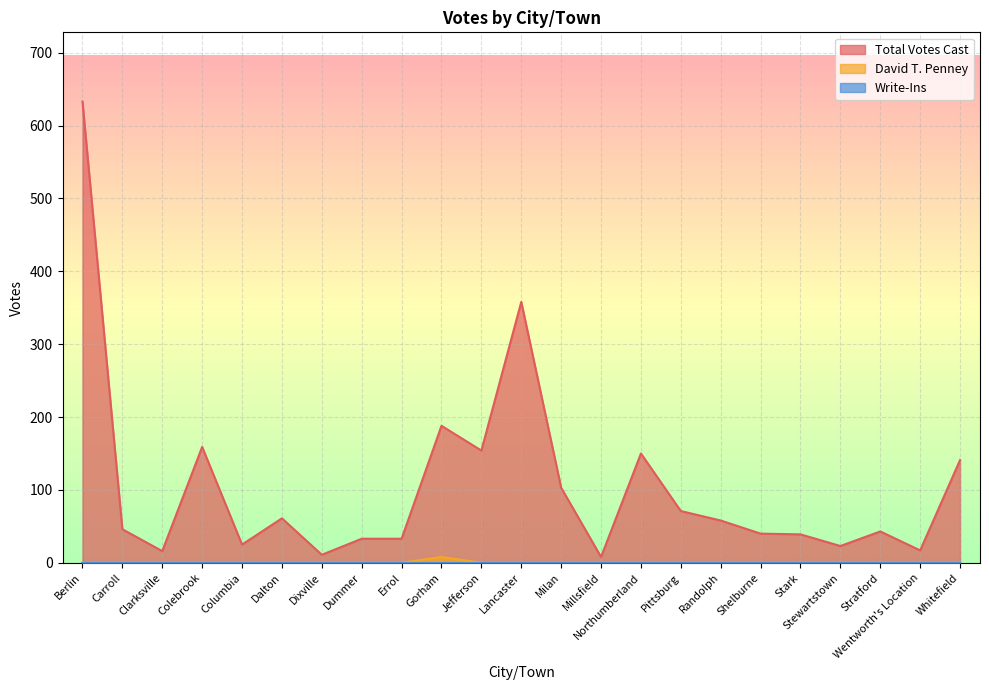

Is the value of David T. Penney at Shelburne greater than the value of Total Votes Cast at Milan?

No